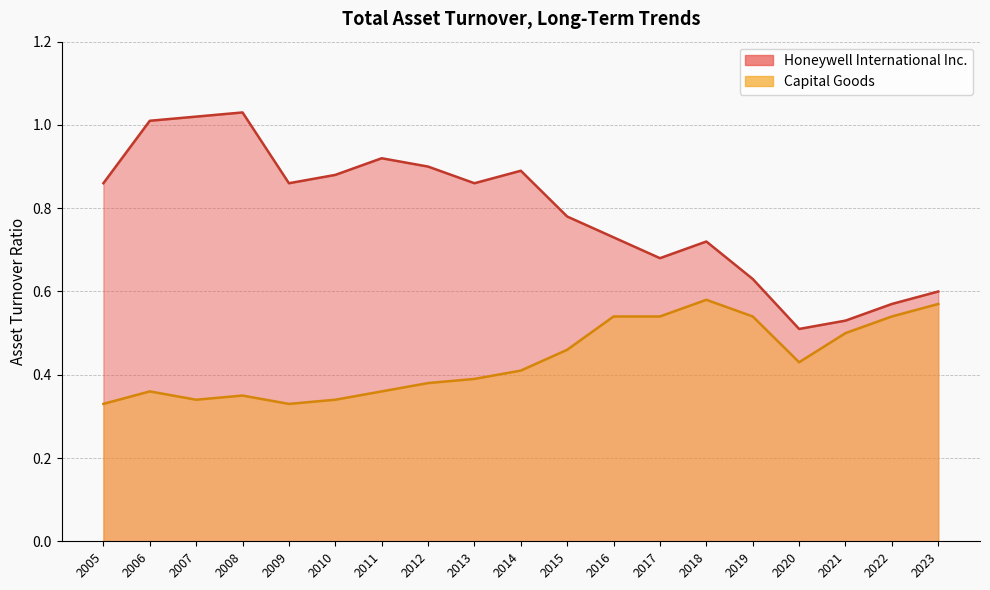

What is the sum of all Capital Goods values?

8.3